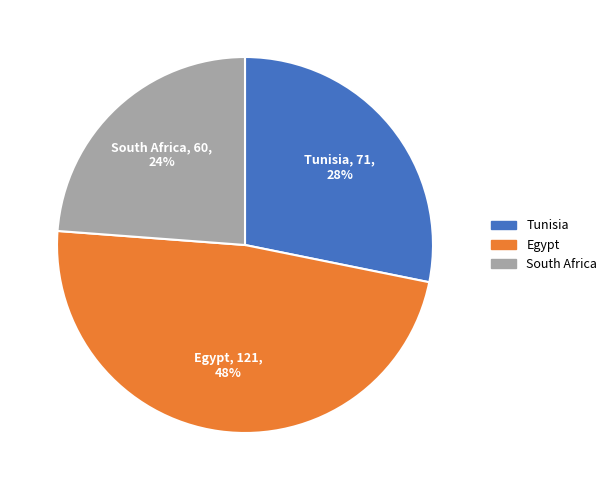

To the nearest percent, what is the average slice percentage?

33%